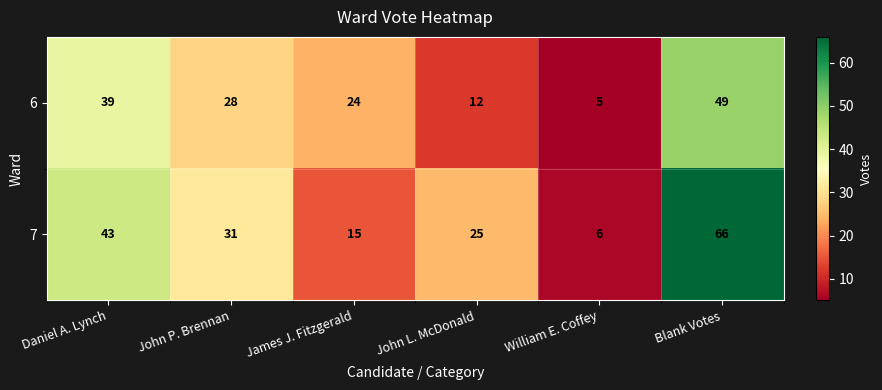

Rank the series by their average value, from highest to lowest.

7, 6